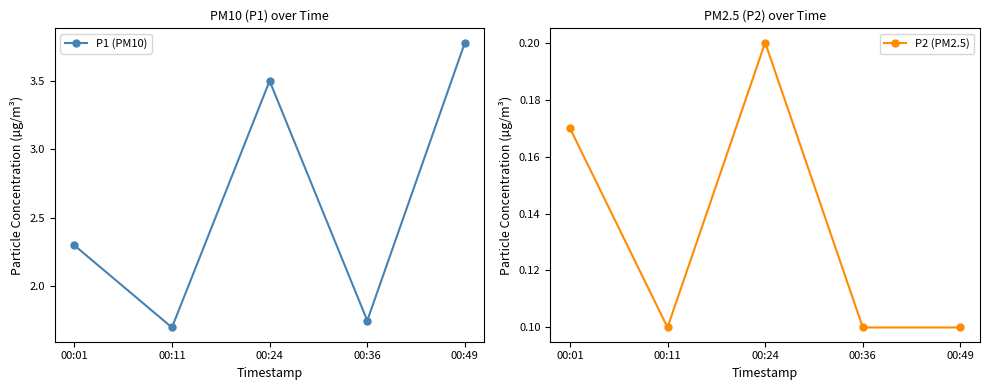

What is the approximate value of P2 (PM2.5) at 00:49?

0.1